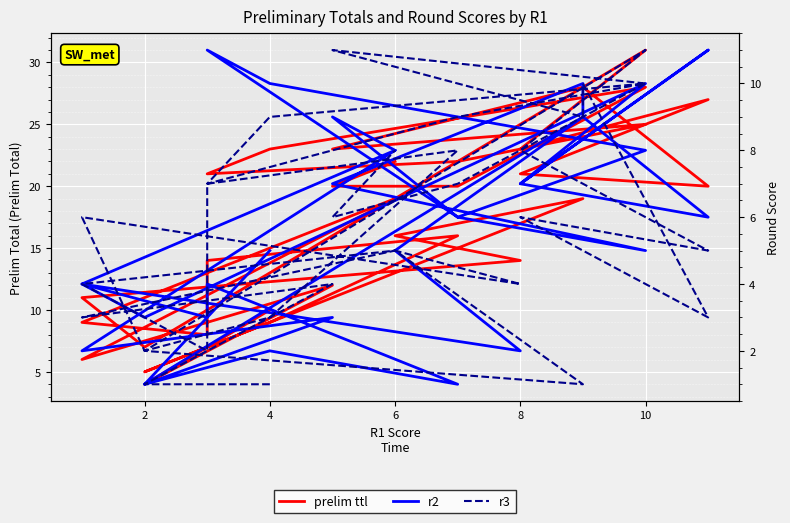

What is the value of the prelim ttl point at the 16th from the left?

7